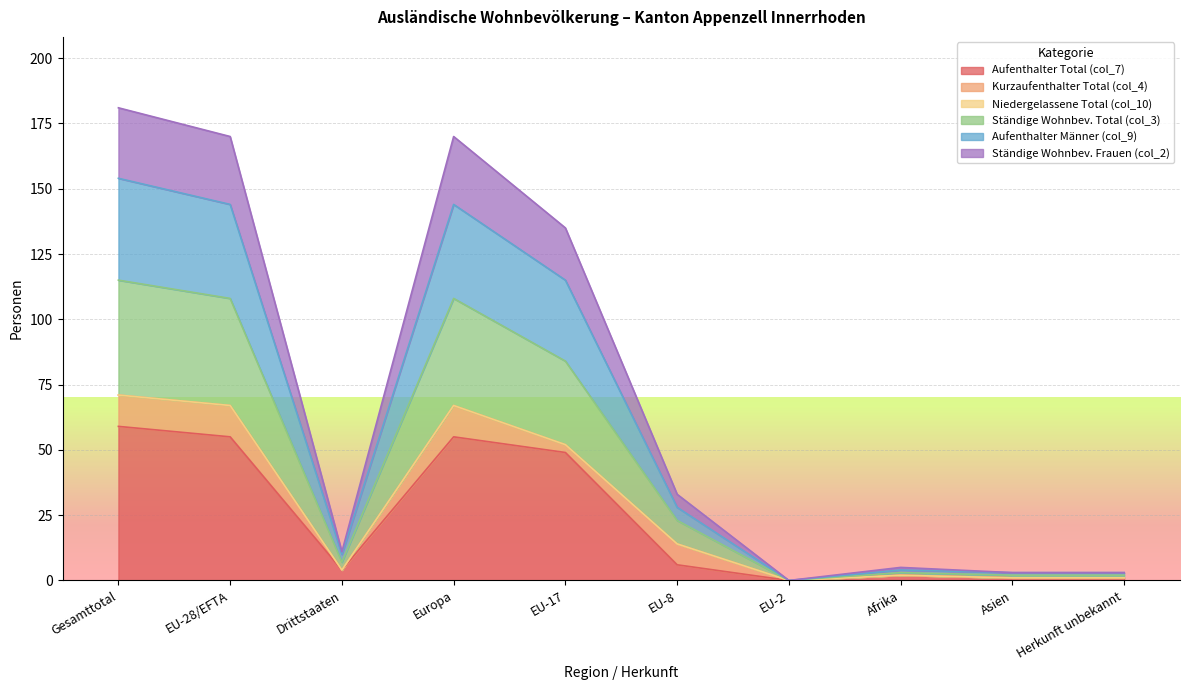

Is it true that Aufenthalter Männer (col_9) equals 41 at EU-8?

False